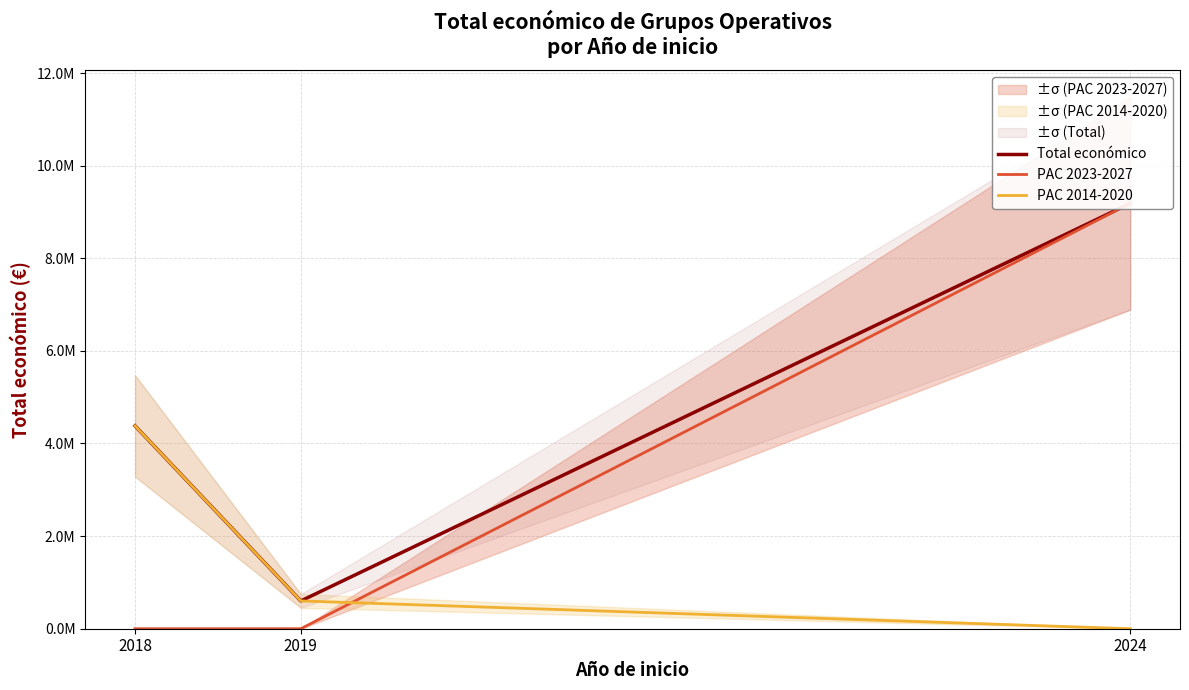

What is the maximum value shown in the chart?

9185749